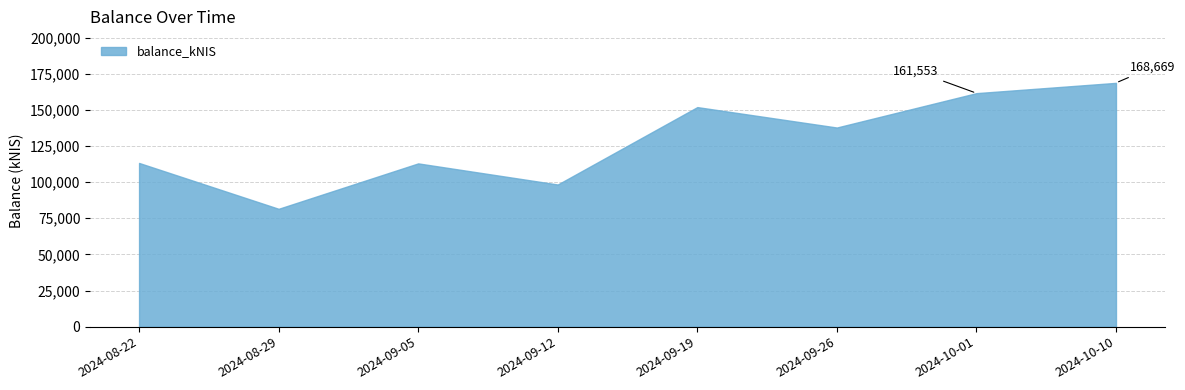

What is the smallest value displayed?

81533.8